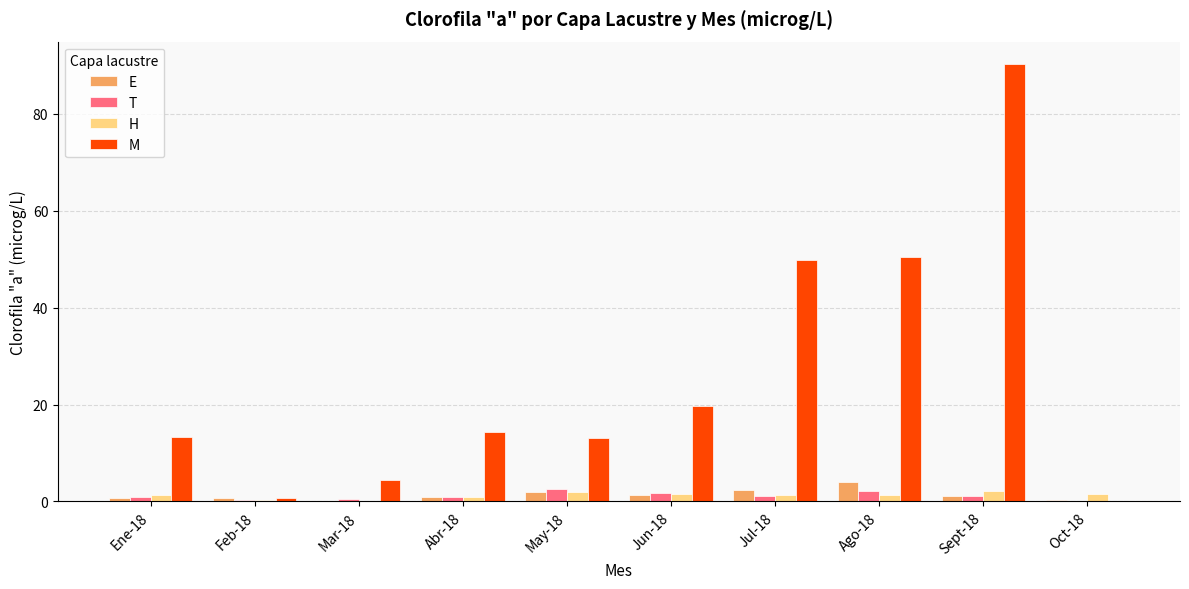

What is the approximate value of H at Oct-18?

1.5